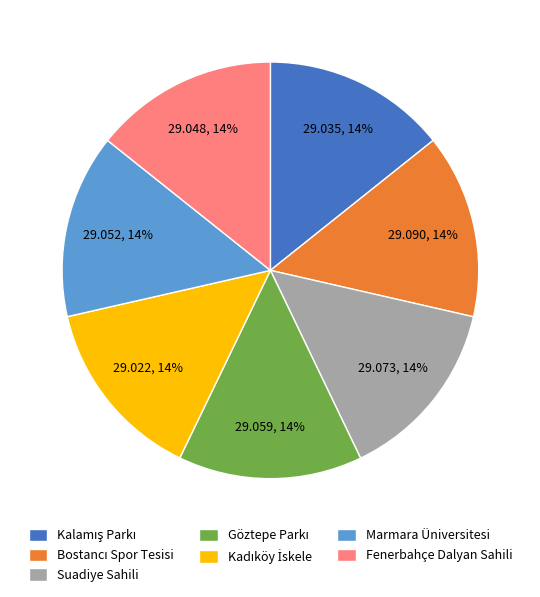

To the nearest percent, what is the combined percentage of Suadiye Sahili and Marmara Üniversitesi?

29%